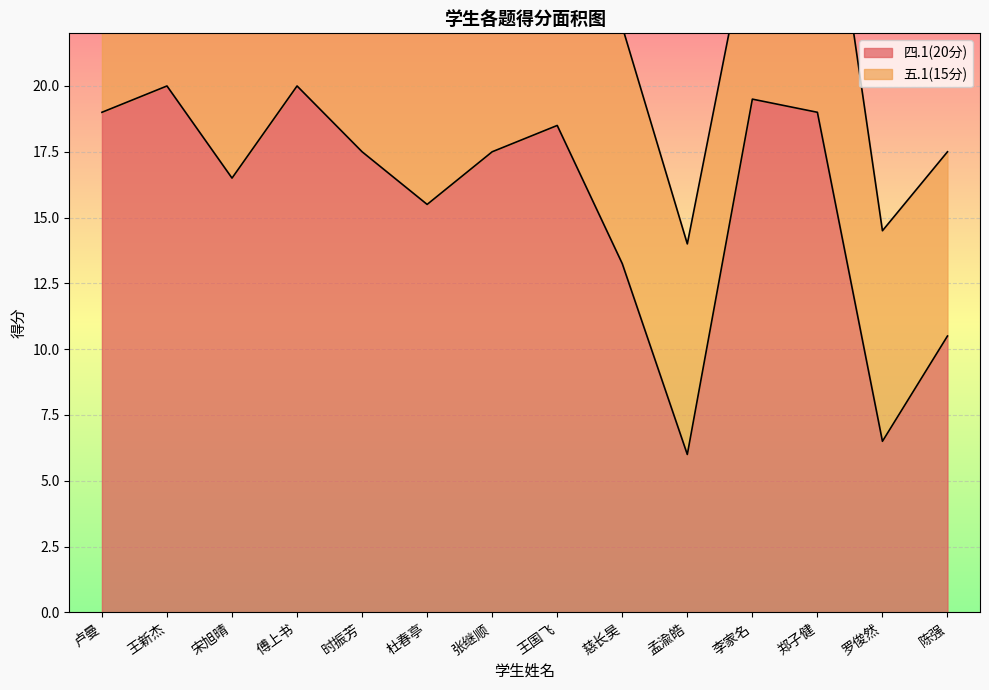

What value does the data have at 宋旭晴?

16.5